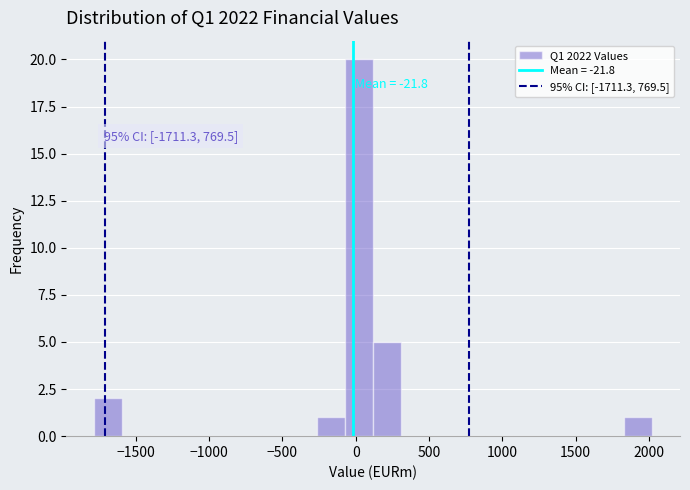

Read against the x-axis, roughly where is the centre of the tallest bar?

0